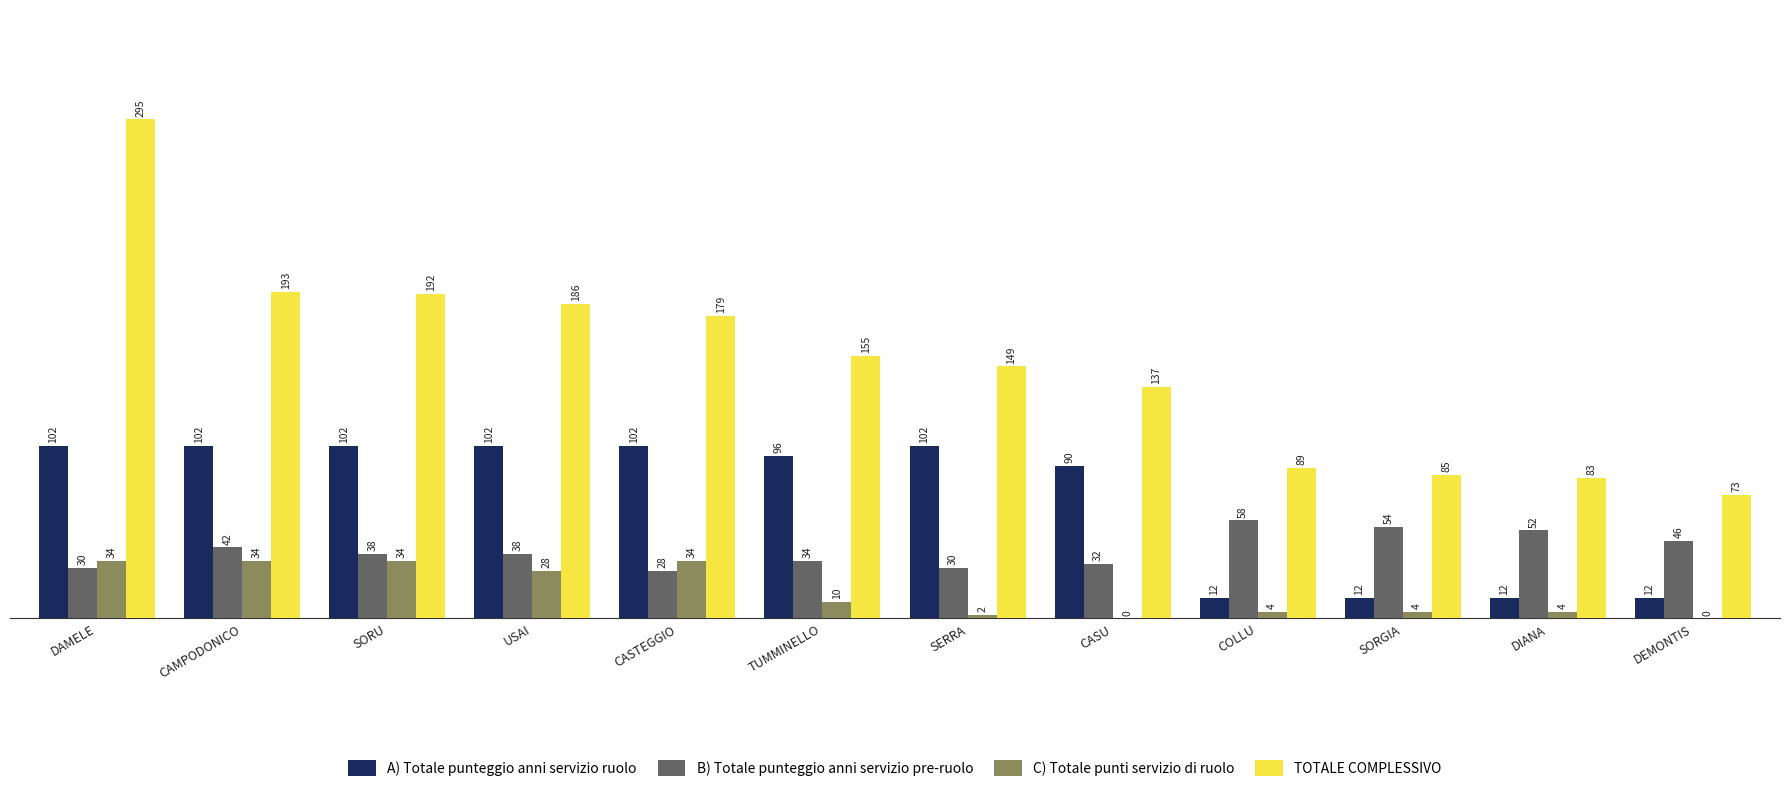

The value of A) Totale punteggio anni servizio ruolo at SORGIA is 12. True or false?

True